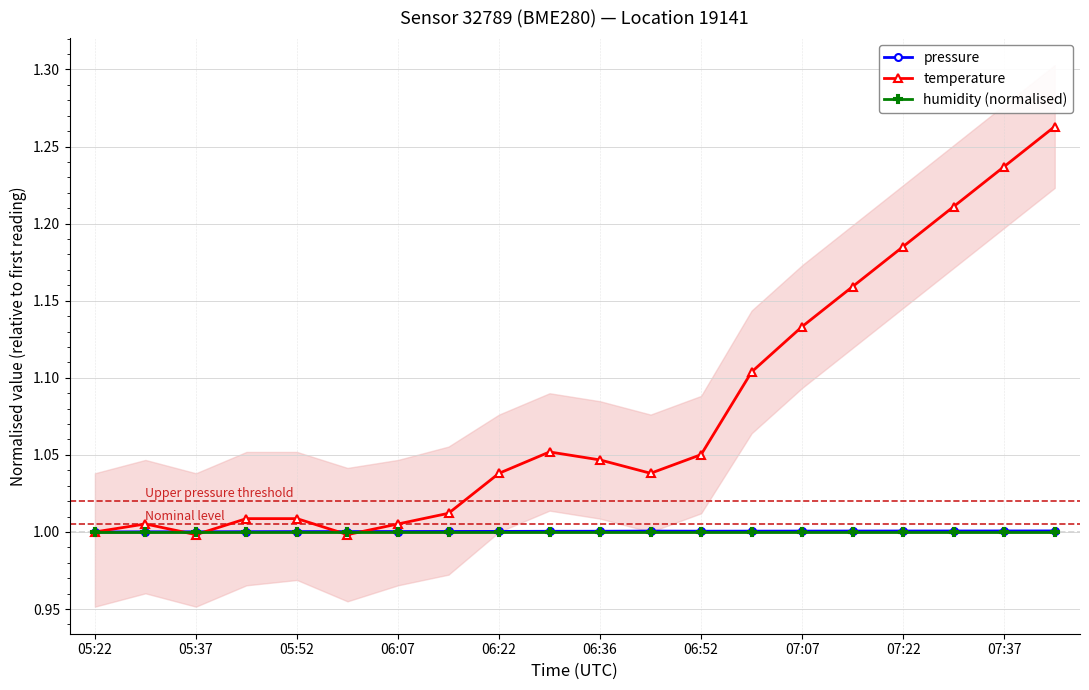

What is the sum of all pressure values?

20.0